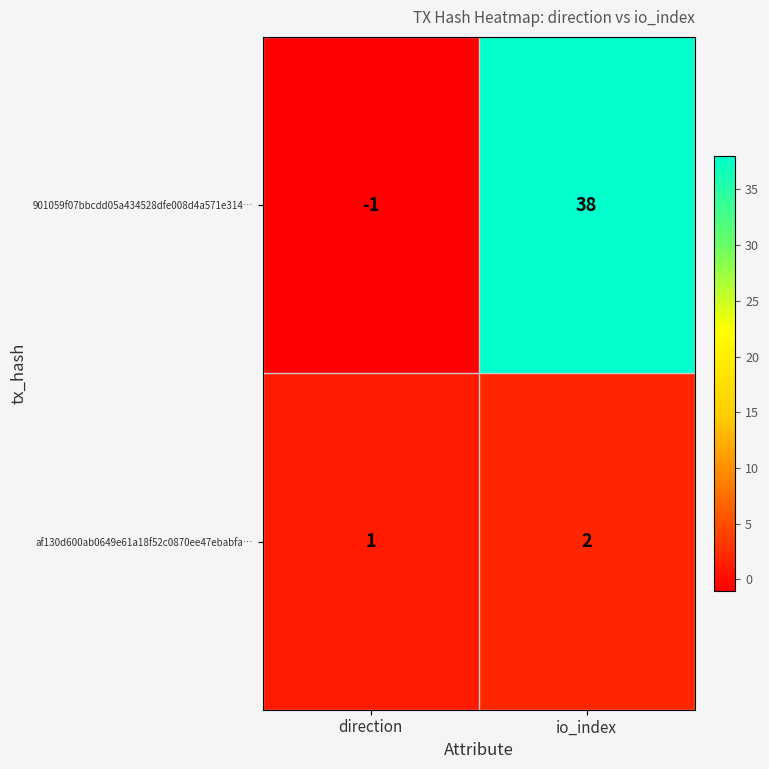

Which series has the largest range (max minus min)?

901059f07bbcdd05a434528dfe008d4a571e314…